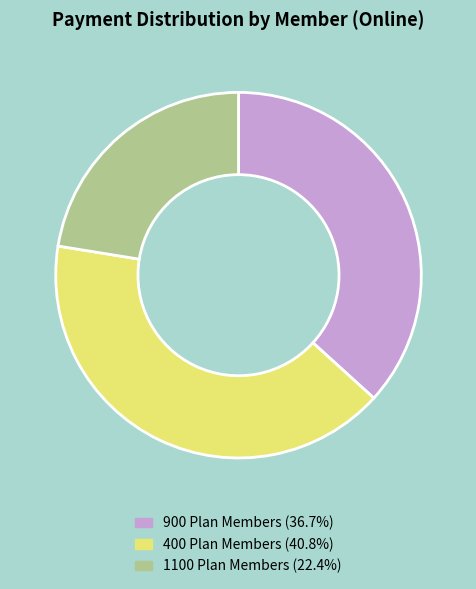

Is there a majority slice in this chart?

No